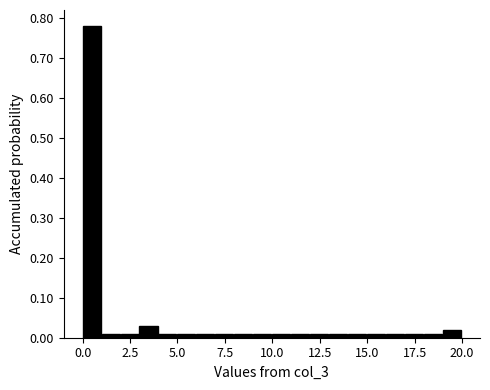

Read against the x-axis, roughly where is the centre of the tallest bar?

0.5